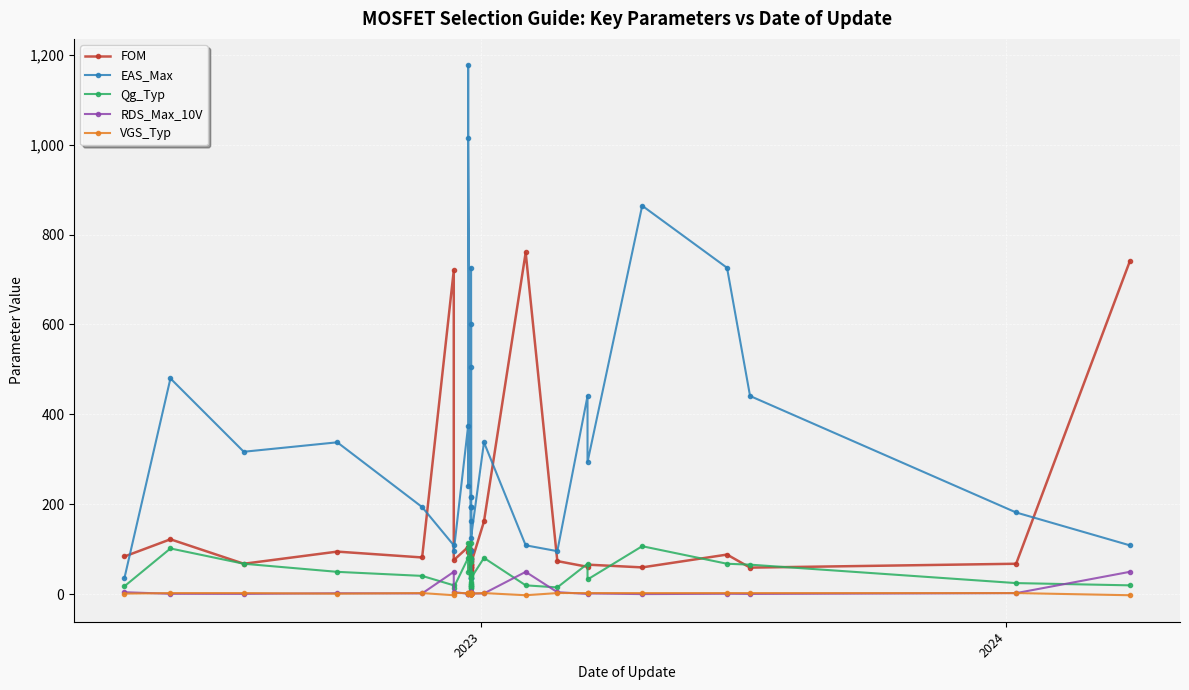

Reading right to left, extract all data points from this chart.

FOM: 740.0	68.0	59.4	88.4	59.9	66.0	61.2	73.9	760.0	162.0	68.4	66.4	98.5	73.6	61.1	75.2	61.1	77.5	54.6	65.6	59.4	61.6	66.1	78.1	55.0	80.5	102.0	102.6	95.0	105.3	76.0	720.0	82.0	95.0	68.0	122.4	84.1
EAS_Max: 109.0	182.0	441.0	726.0	864.0	294.0	441.0	96.0	109.0	338.0	126.0	726.0	36.0	163.0	194.0	36.0	96.0	96.0	194.0	194.0	216.0	216.0	506.0	600.0	79.0	36.0	1014.0	1176.0	240.0	375.0	96.0	109.0	194.0	338.0	317.0	480.0	36.0
Qg_Typ: 20.0	25.0	66.0	68.0	107.0	33.0	68.0	15.4	20.0	81.0	36.0	80.0	17.9	46.0	47.0	17.9	14.9	14.9	42.0	41.0	22.0	28.0	114.0	71.0	22.0	17.9	102.0	114.0	50.0	81.0	15.2	20.0	41.0	50.0	68.0	102.0	17.9
RDS_Max_10V: 50.0	2.7	0.9	1.3	0.6	2.0	0.9	4.8	50.0	2.0	1.9	1.0	5.5	1.6	1.3	4.2	4.1	5.2	1.3	1.6	2.7	2.2	0.8	1.1	3.1	4.5	1.0	0.9	1.9	1.3	5.0	50.0	2.0	2.4	1.0	1.2	4.7
VGS_Typ: -2.0	2.8	2.8	2.8	2.8	2.8	2.8	2.8	-2.0	2.8	1.6	1.5	1.6	1.6	1.6	1.6	2.8	2.8	2.8	2.8	2.8	2.8	1.5	2.8	1.5	1.6	2.8	1.5	2.8	2.8	2.8	-2.0	2.8	1.5	2.8	2.8	1.6